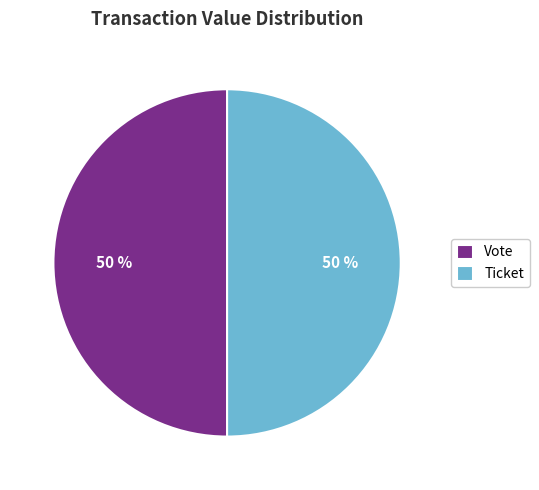

How many segments does this pie chart have?

2